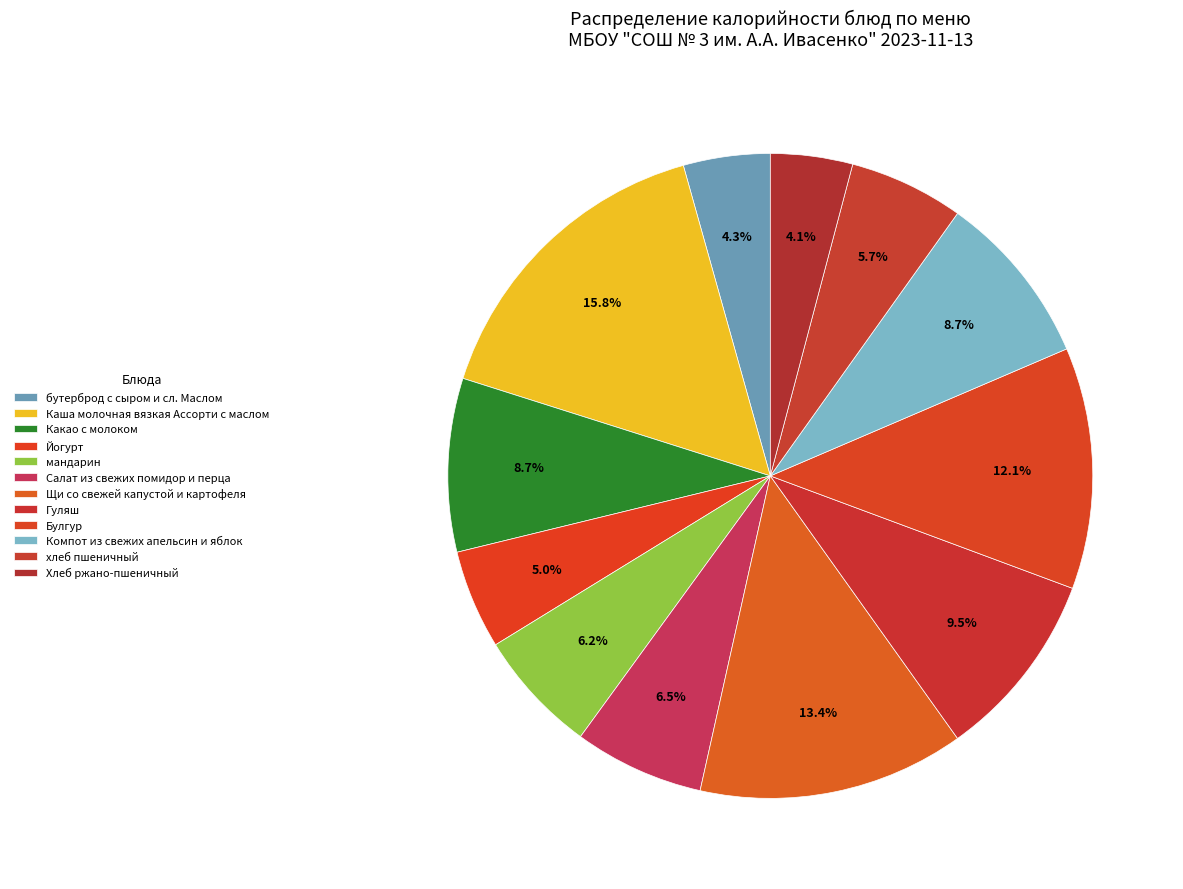

The Салат из свежих помидор и перца slice represents 7% of the pie. True or false?

True